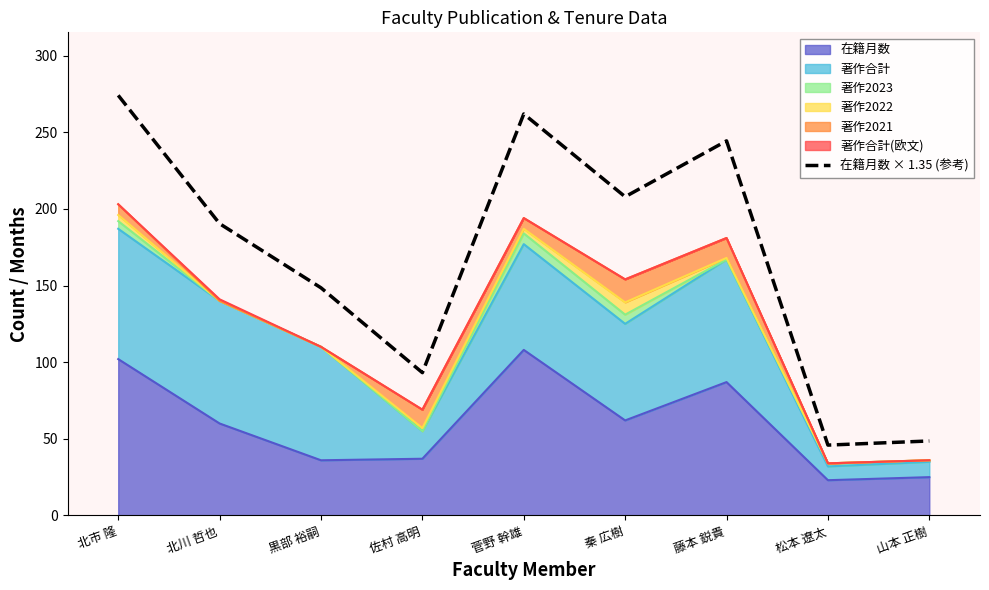

How many interior local peaks (higher than both neighbors) does the data have?

2